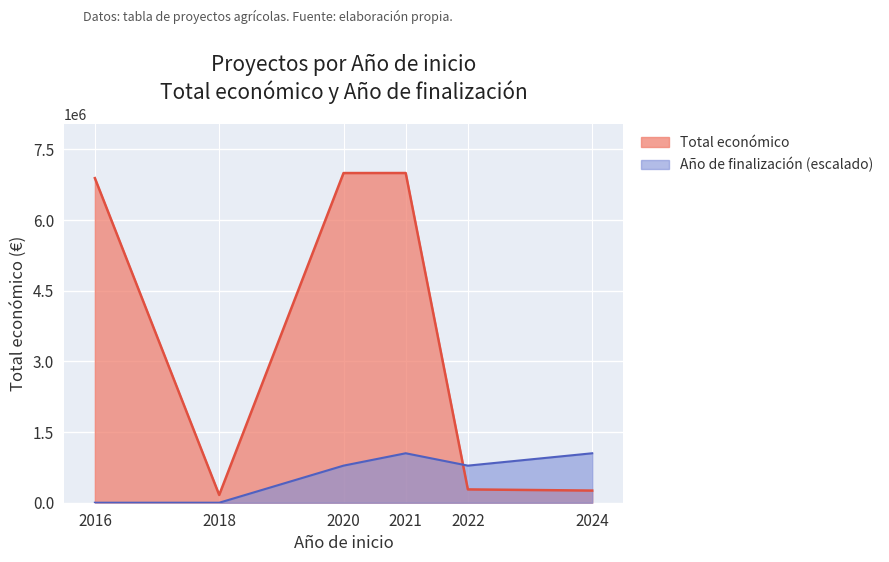

What is the difference between the highest and lowest values at 2020?

6211754